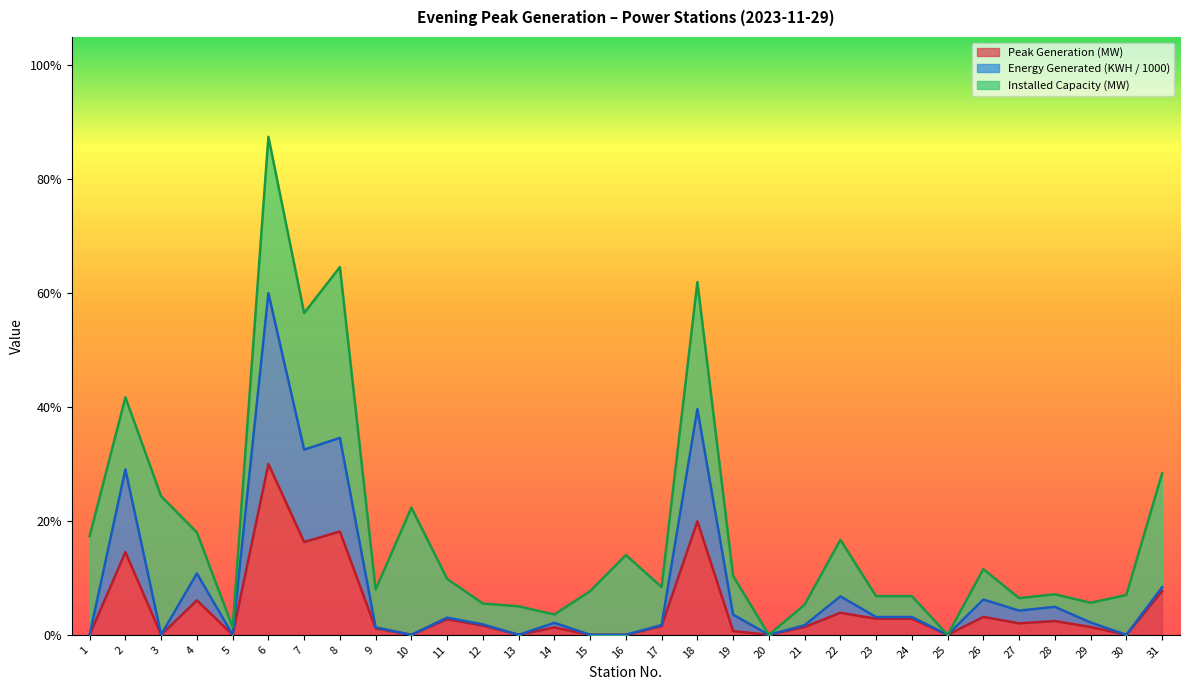

List the labels in order of Energy Generated (KWH / 1000) value, largest first.

6, 18, 8, 7, 2, 4, 31, 22, 26, 28, 27, 19, 24, 23, 11, 29, 14, 12, 17, 21, 9, 1, 3, 5, 10, 13, 15, 16, 20, 25, 30